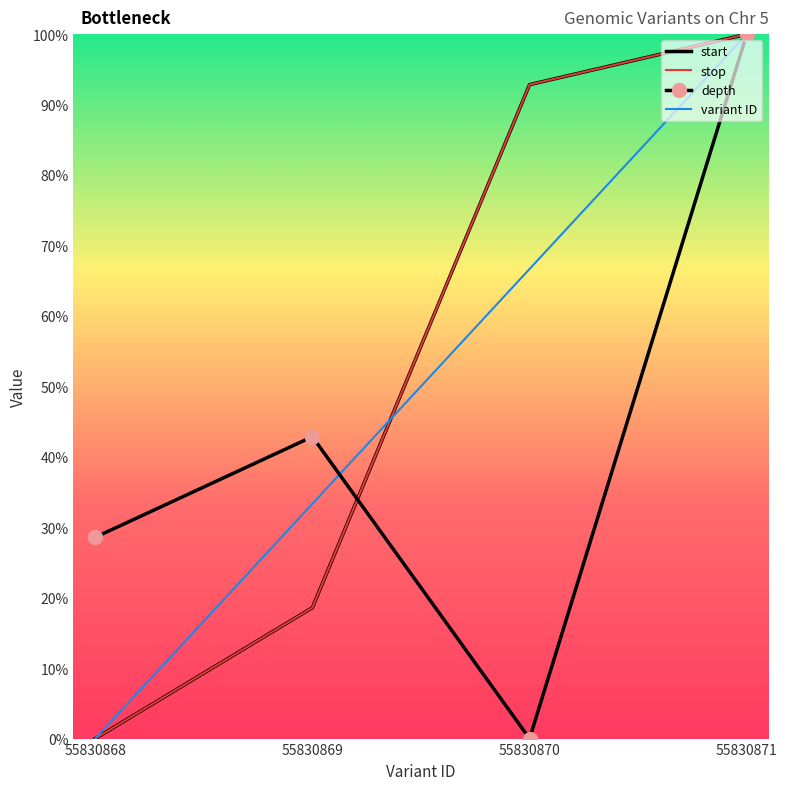

Does the chart have visible grid lines?

No